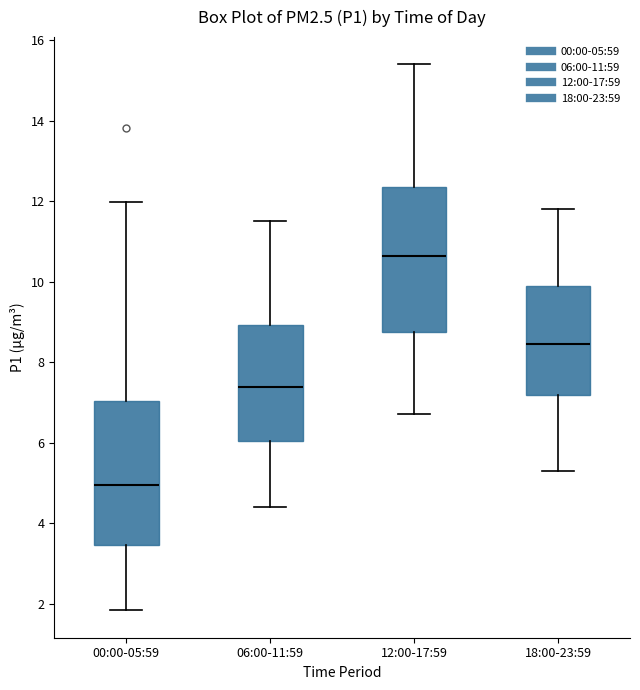

Where does the median line of the box for 12:00-17:59 sit on the y-axis? The values are not printed on the chart, so give them approximately, as read against the axis.

10.6